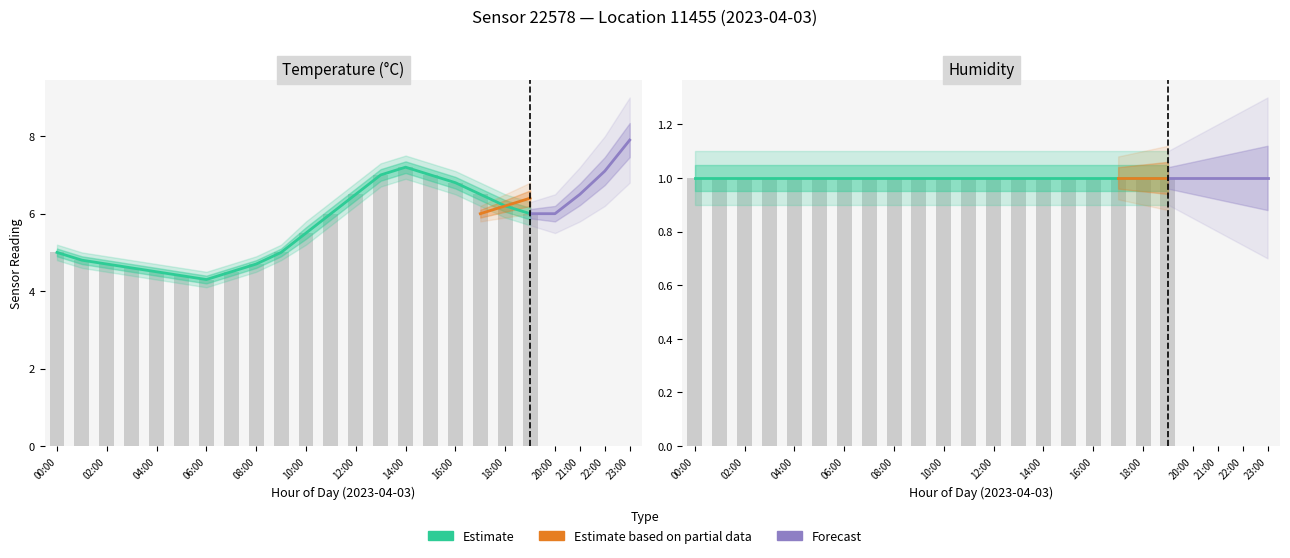

What is the label of the 2nd bar from the right?

18:00